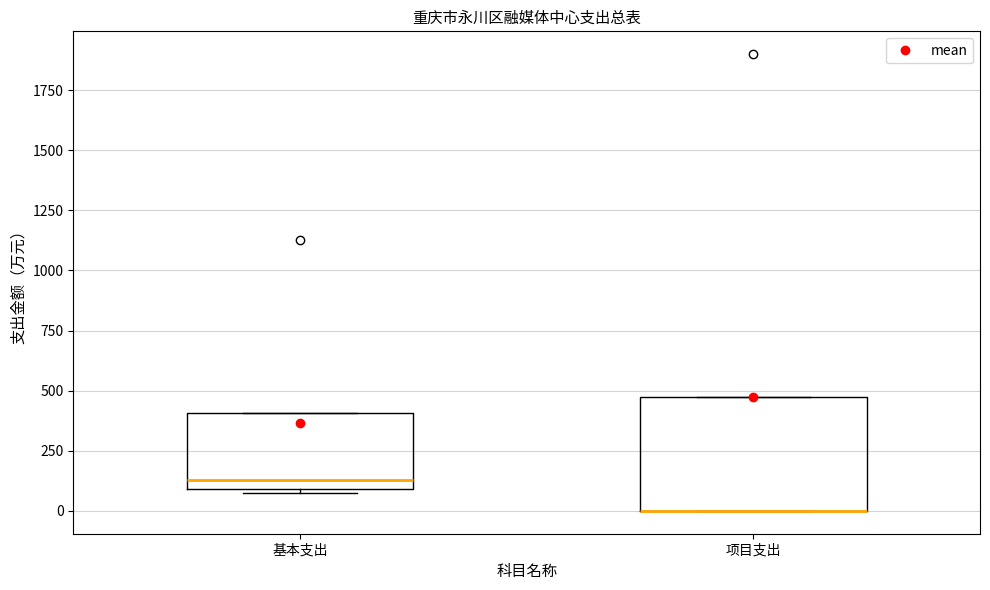

Which box is the tallest, from its lower edge to its upper edge?

项目支出